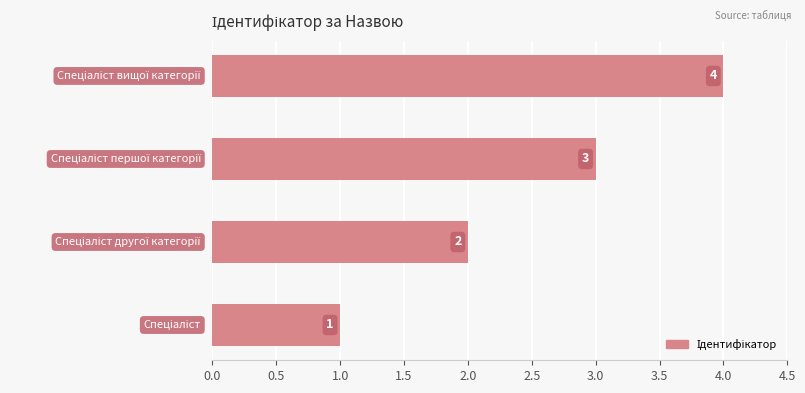

Count the values in the range 2 to 4.

3